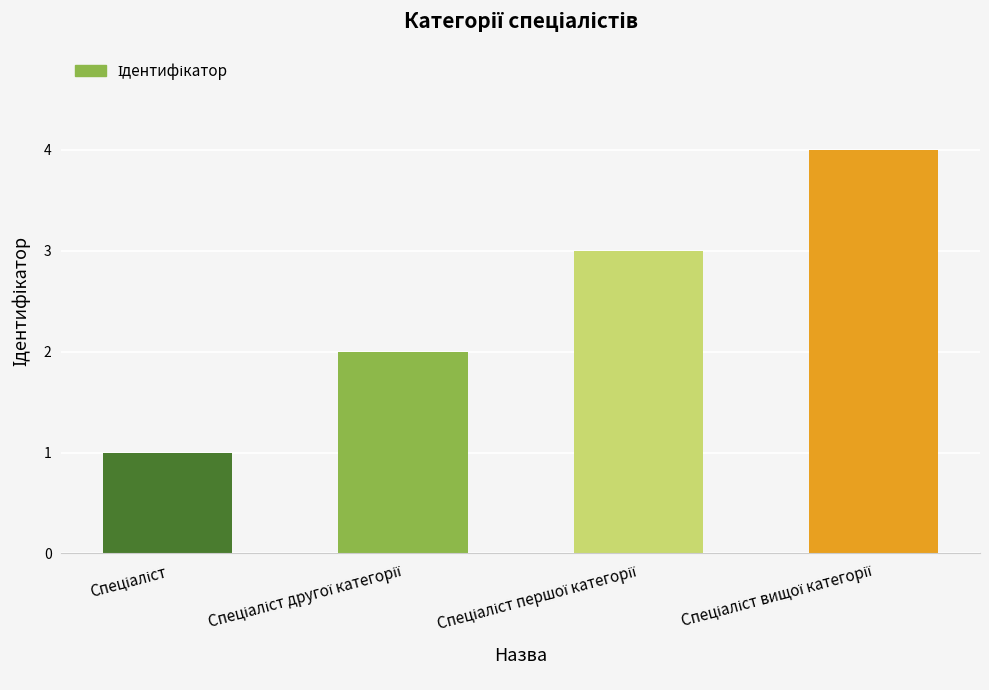

What is the difference between the maximum and minimum values?

3